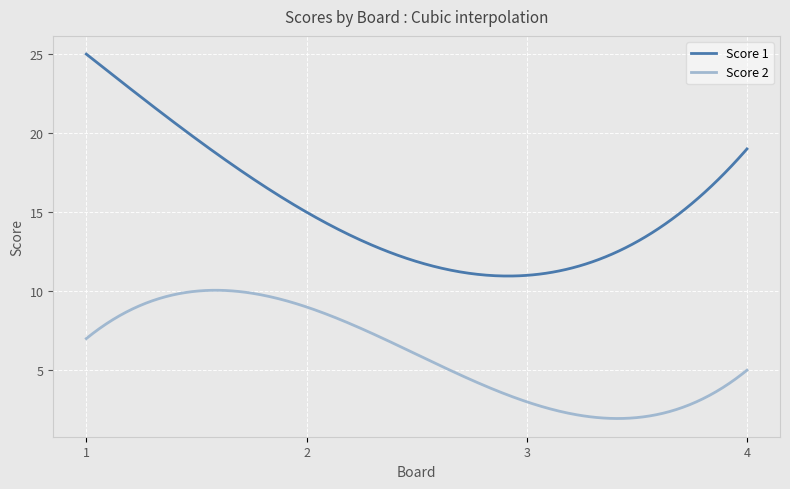

True or false: Score 2 and Score 1 intersect in this chart.

False